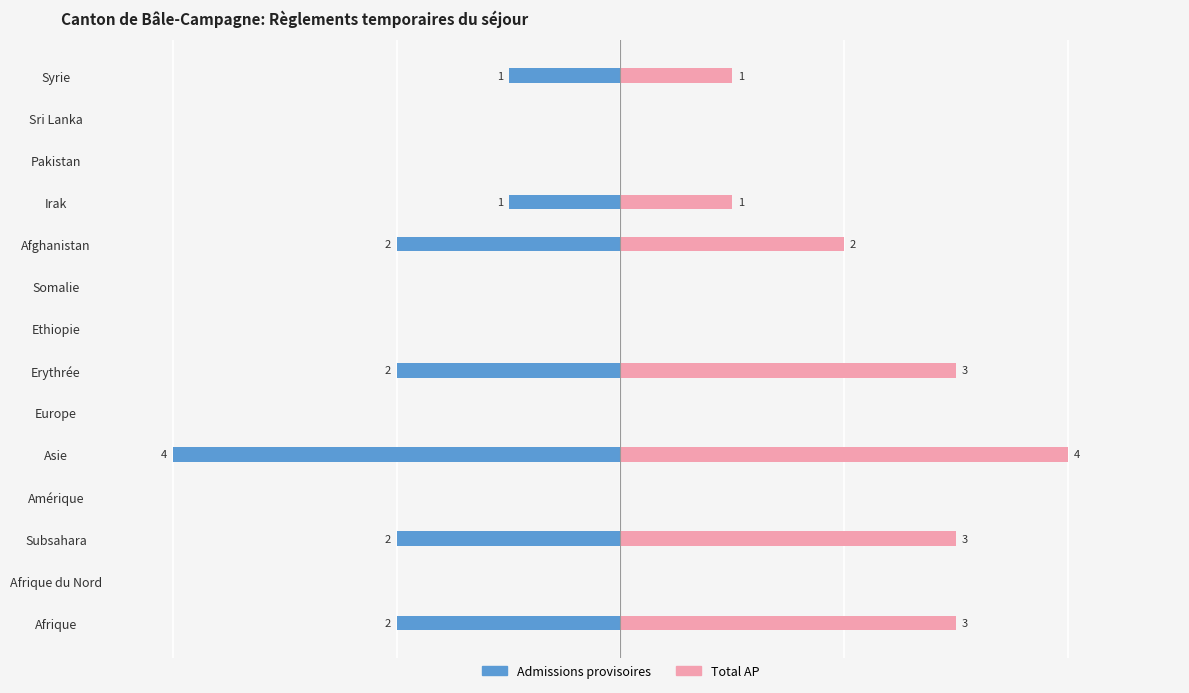

What is the maximum value shown in the chart?

4